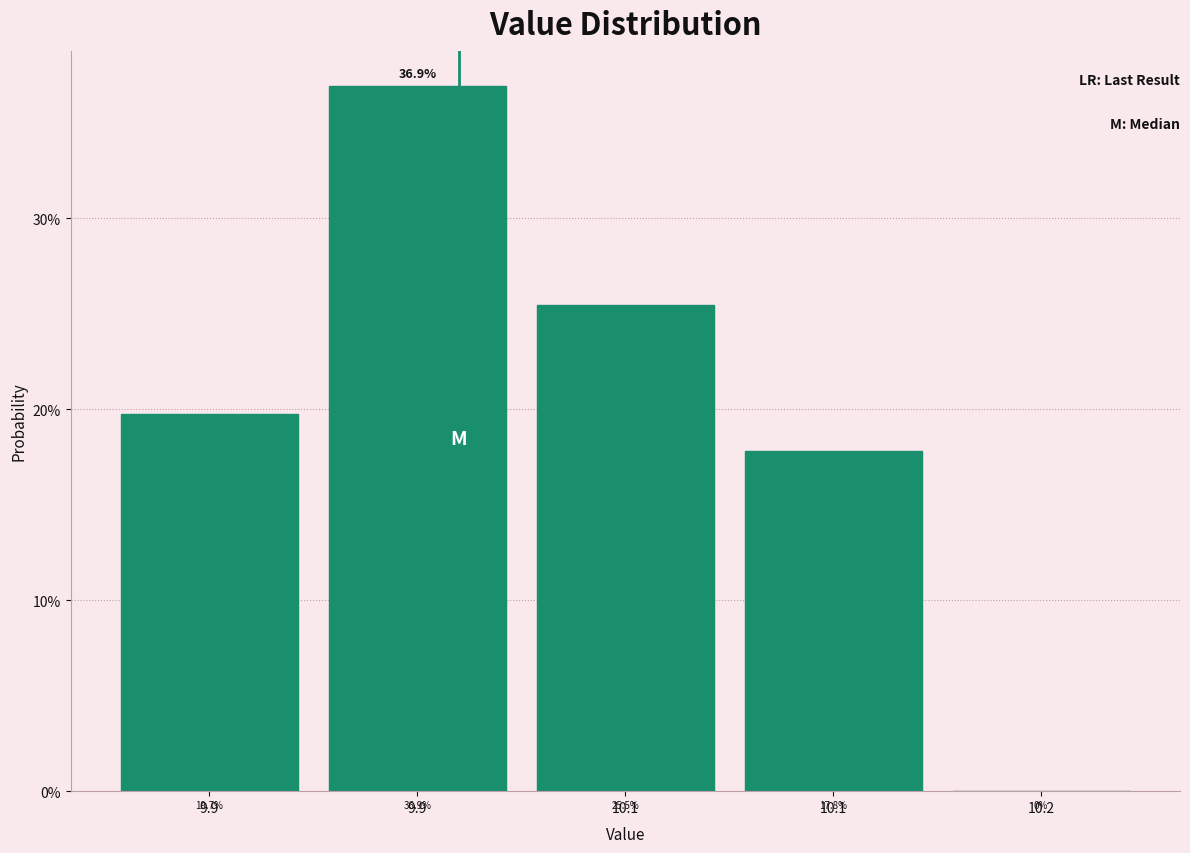

Are the bars horizontal?

No